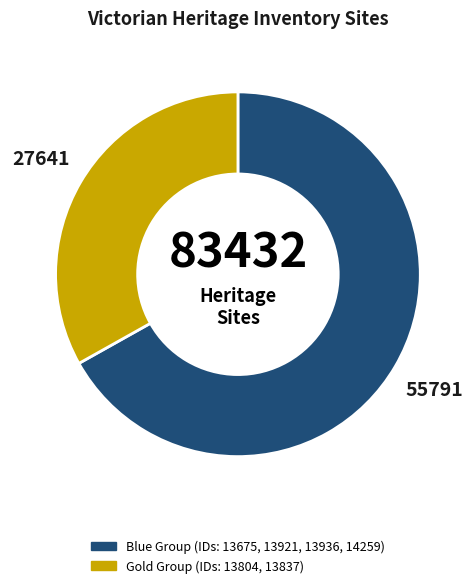

Does any single category account for the majority?

Yes